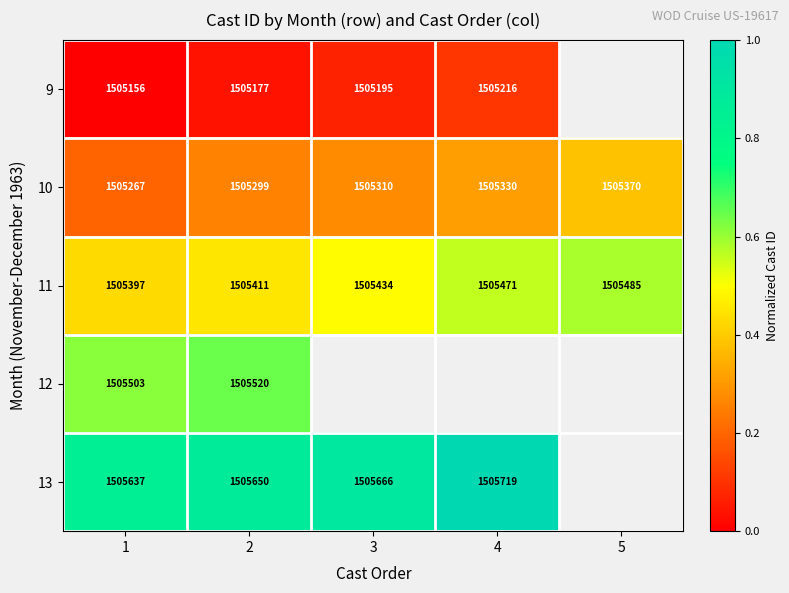

At which label is 11 closest to 1505441?

3